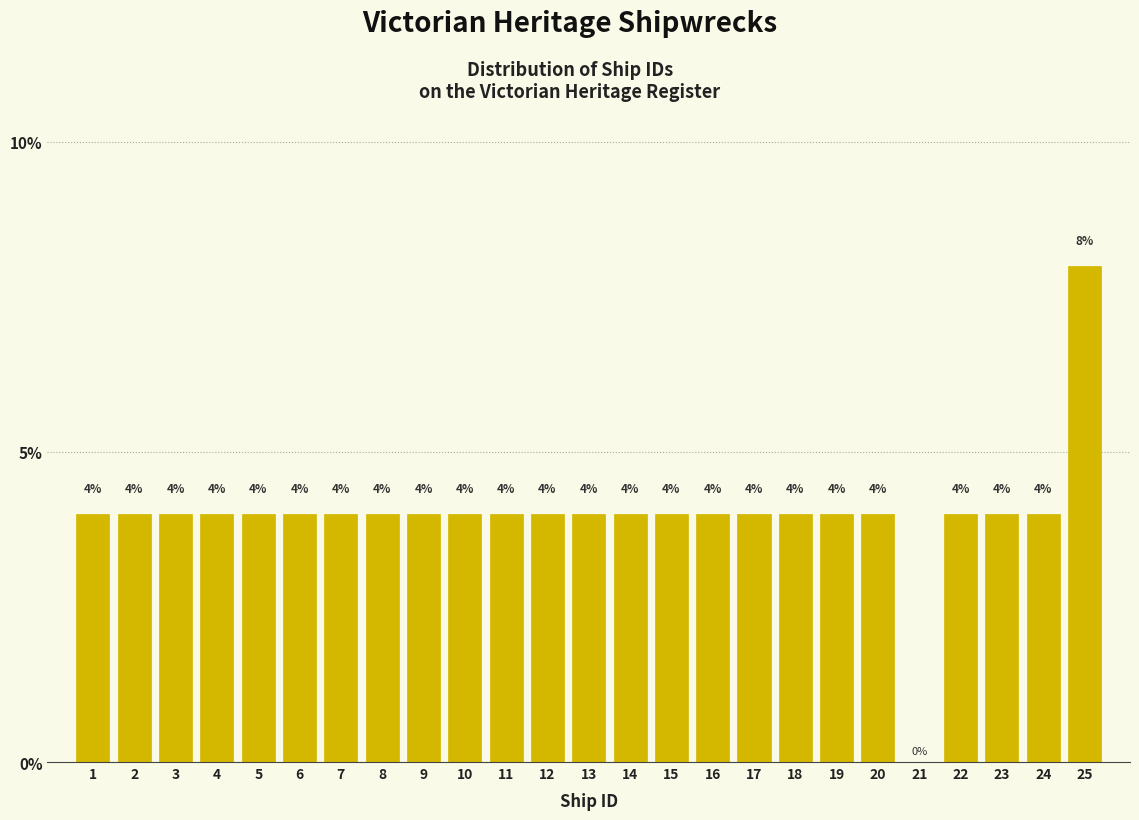

Reading left to right, transcribe all the data shown in this chart.

1=4	2=4	3=4	4=4	5=4	6=4	7=4	8=4	9=4	10=4	11=4	12=4	13=4	14=4	15=4	16=4	17=4	18=4	19=4	20=4	21=0	22=4	23=4	24=4	25=8